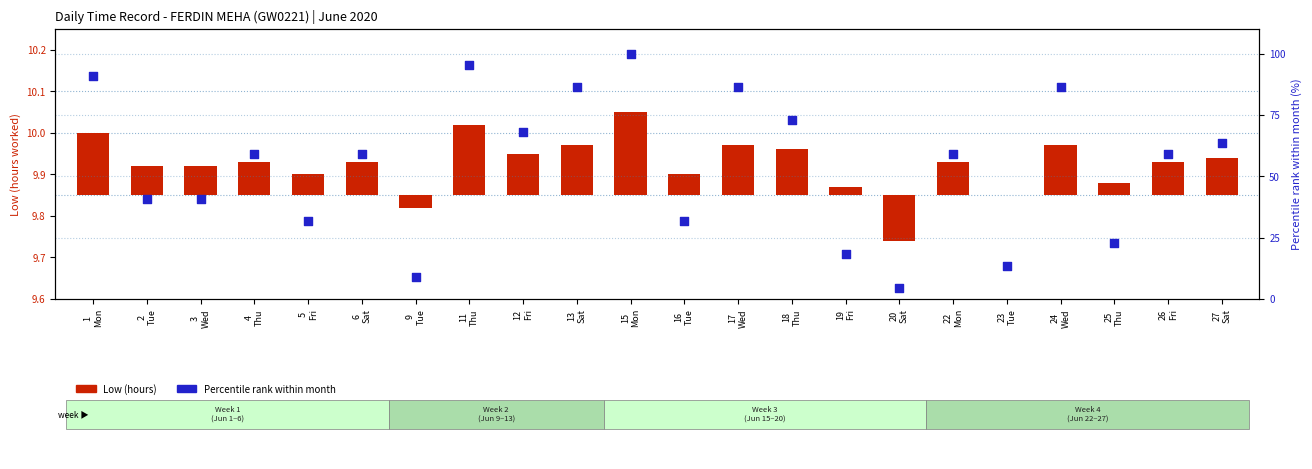

What is the total value across all series at 23
Tue?

13.6